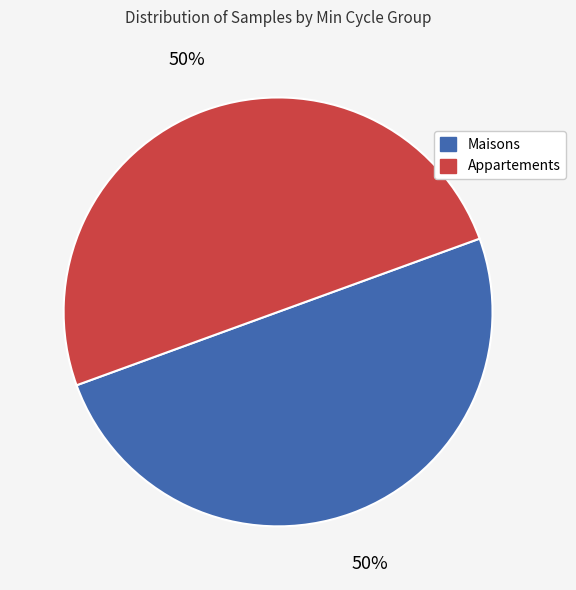

Is it true that Appartements is 37% of the pie?

False